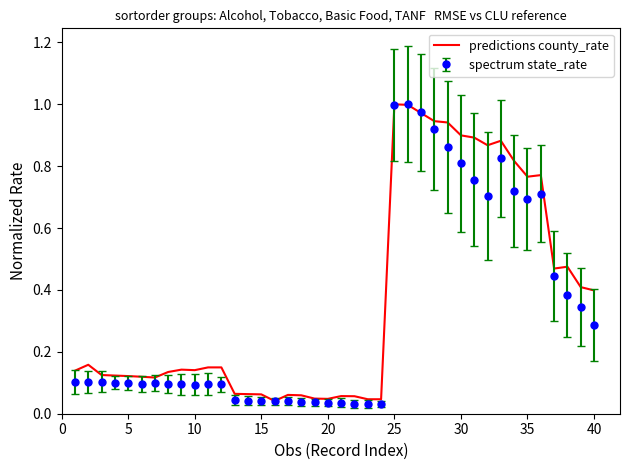

Which series has the largest range (max minus min)?

spectrum state_rate